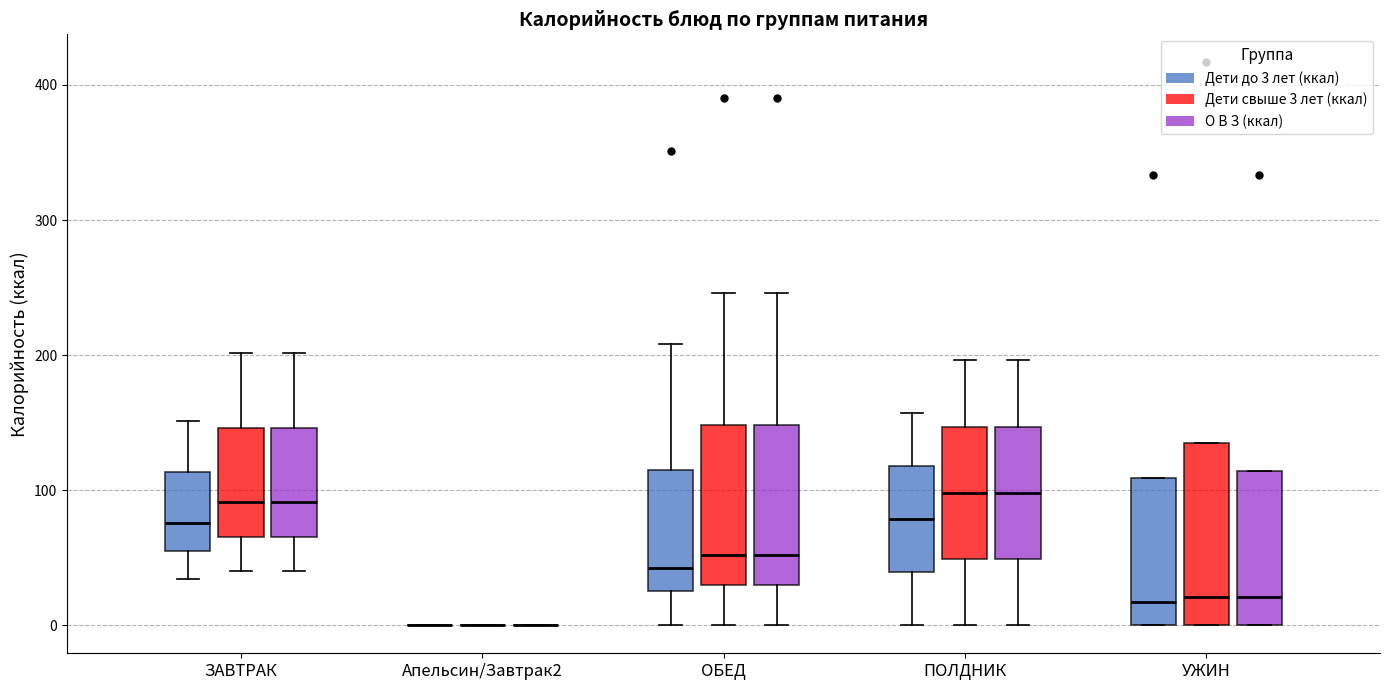

Where does the median line of the box for ЗАВТРАК (Дети до 3 лет (ккал)) sit on the y-axis? The values are not printed on the chart, so give them approximately, as read against the axis.

80